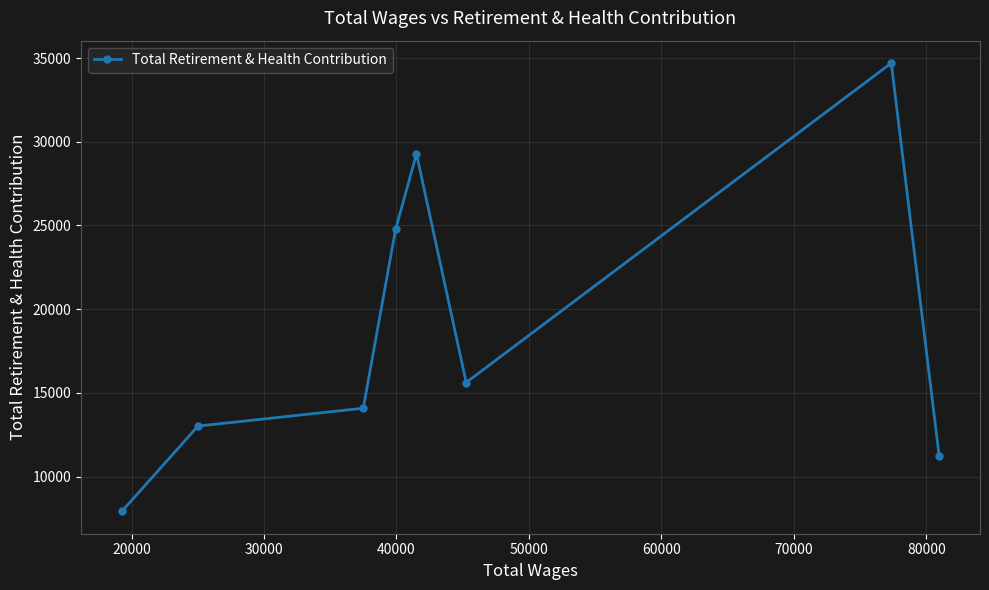

What is the difference between the second highest and second lowest values?

18040